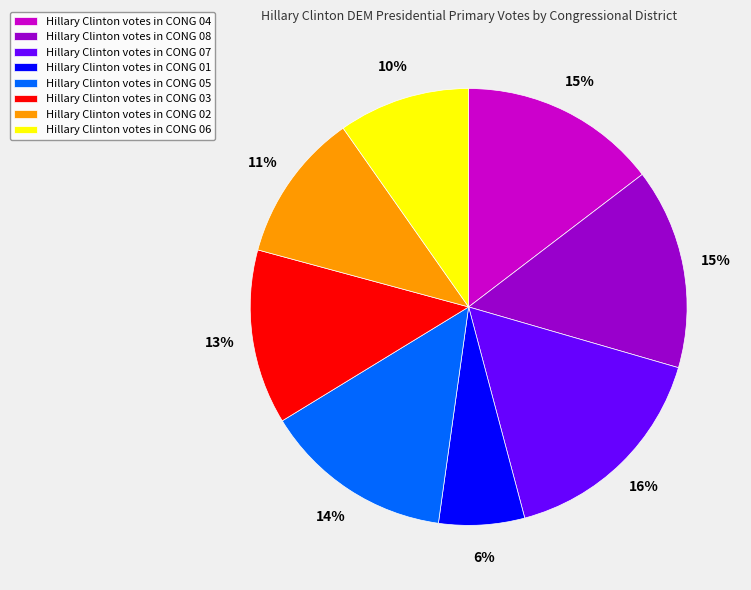

The Hillary Clinton votes in CONG 05 slice represents 14% of the pie. True or false?

True